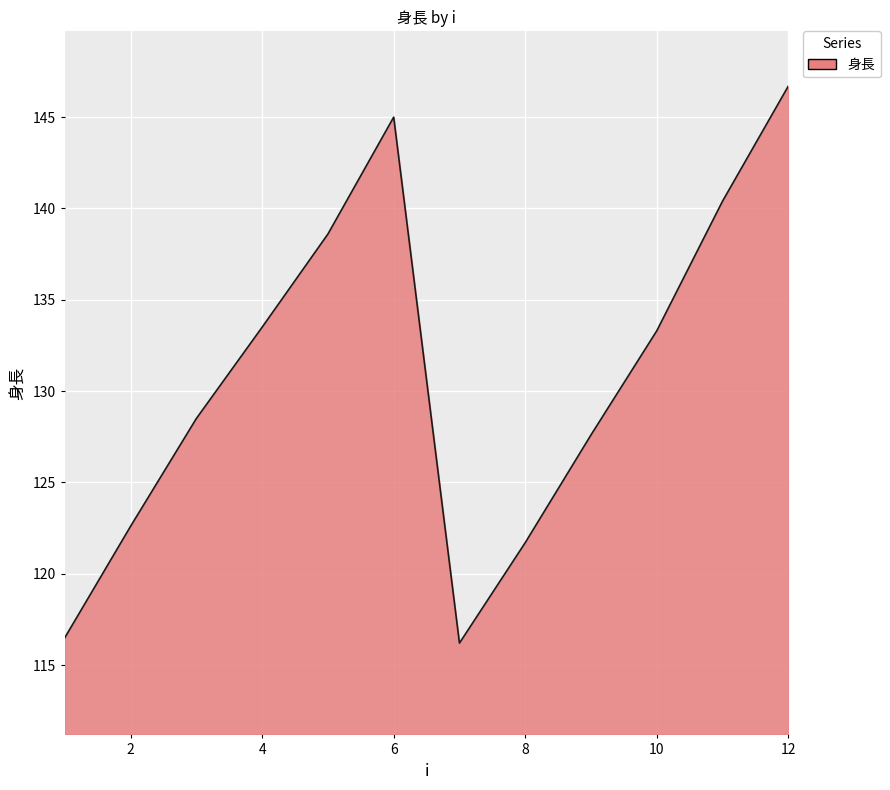

What is the maximum value shown in the chart?

146.7